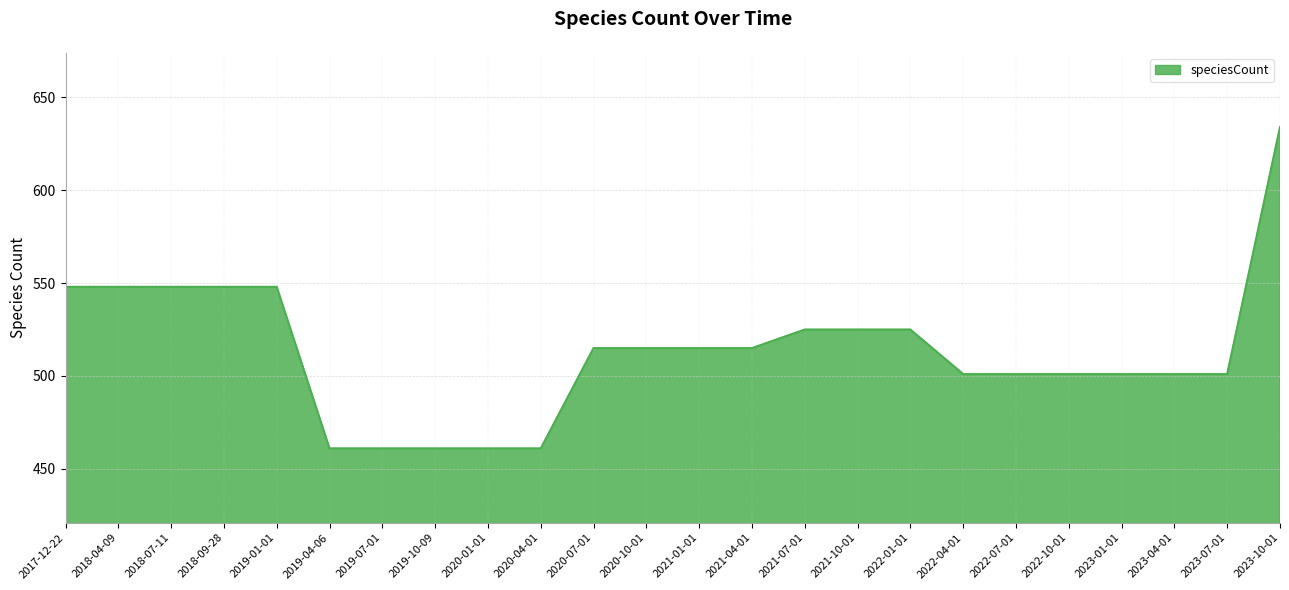

What is the minimum value shown in the chart?

461